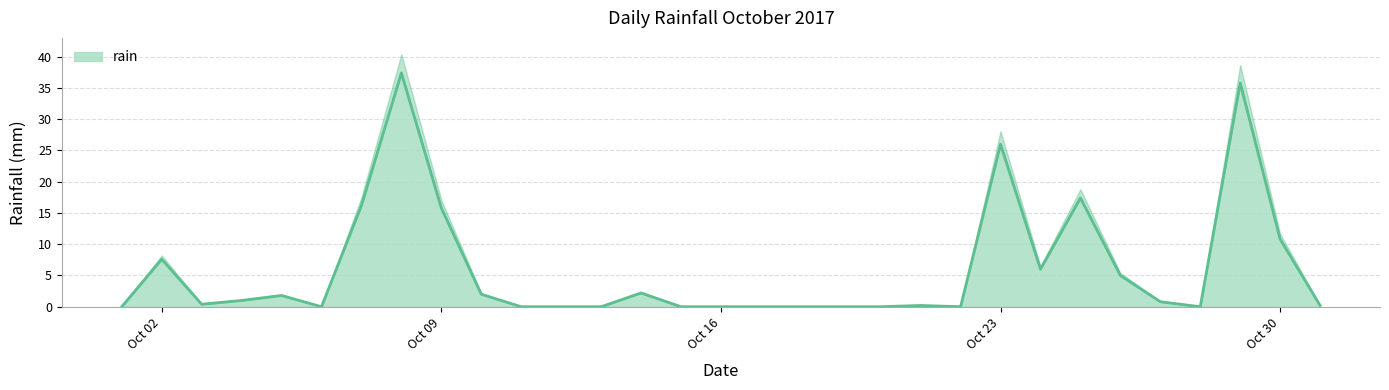

List the labels in order of value, largest first.

2017-10-08, 2017-10-29, 2017-10-23, 2017-10-25, 2017-10-07, 2017-10-09, 2017-10-30, 2017-10-02, 2017-10-24, 2017-10-26, 2017-10-14, 2017-10-10, 2017-10-05, 2017-10-04, 2017-10-27, 2017-10-03, 2017-10-21, 2017-10-31, 2017-10-01, 2017-10-06, 2017-10-11, 2017-10-12, 2017-10-13, 2017-10-15, 2017-10-16, 2017-10-17, 2017-10-18, 2017-10-19, 2017-10-20, 2017-10-22, 2017-10-28